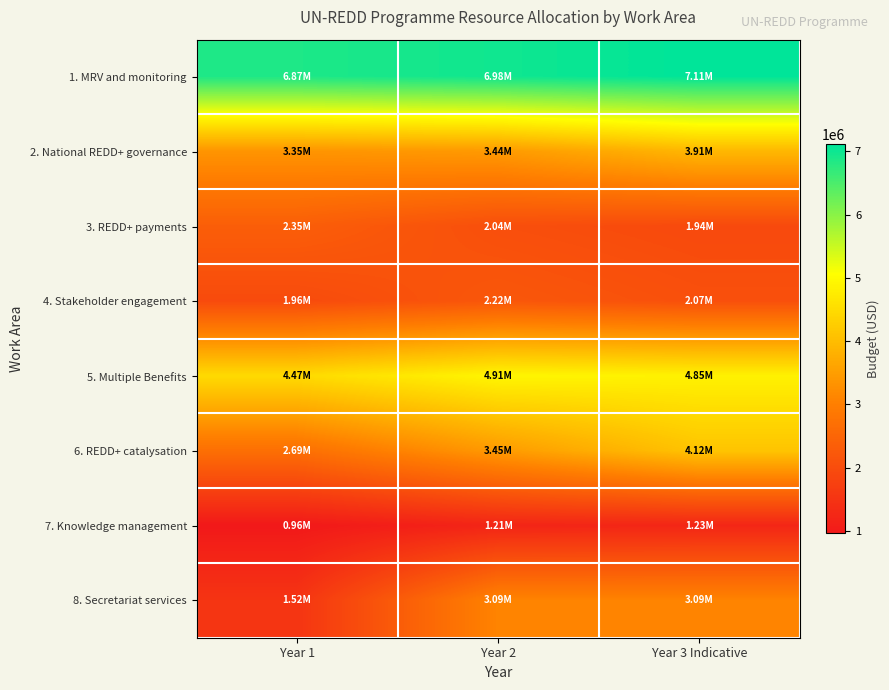

Reading left to right, extract all data points from this chart.

1. MRV and monitoring: Year 1=6869270.4	Year 2=6976270.4	Year 3 Indicative=7112932.3
2. National REDD+ governance: Year 1=3354341.9	Year 2=3443911.6	Year 3 Indicative=3914712.7
3. REDD+ payments: Year 1=2349828.6	Year 2=2043808.6	Year 3 Indicative=1940204.7
4. Stakeholder engagement: Year 1=1962801.6	Year 2=2215321.6	Year 3 Indicative=2068040.4
5. Multiple Benefits: Year 1=4474722.9	Year 2=4913422.9	Year 3 Indicative=4847724.9
6. REDD+ catalysation: Year 1=2692469.4	Year 2=3448720.2	Year 3 Indicative=4121828.3
7. Knowledge management: Year 1=962955.8	Year 2=1209809.7	Year 3 Indicative=1233616.9
8. Secretariat services: Year 1=1519590.6	Year 2=3093069.4	Year 3 Indicative=3093070.0